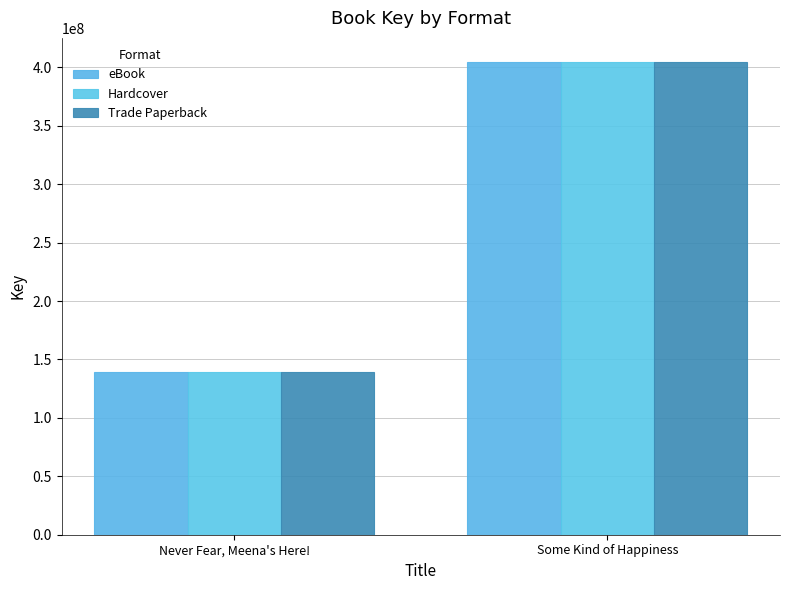

What are all the series names shown in the legend?

eBook, Hardcover, Trade Paperback